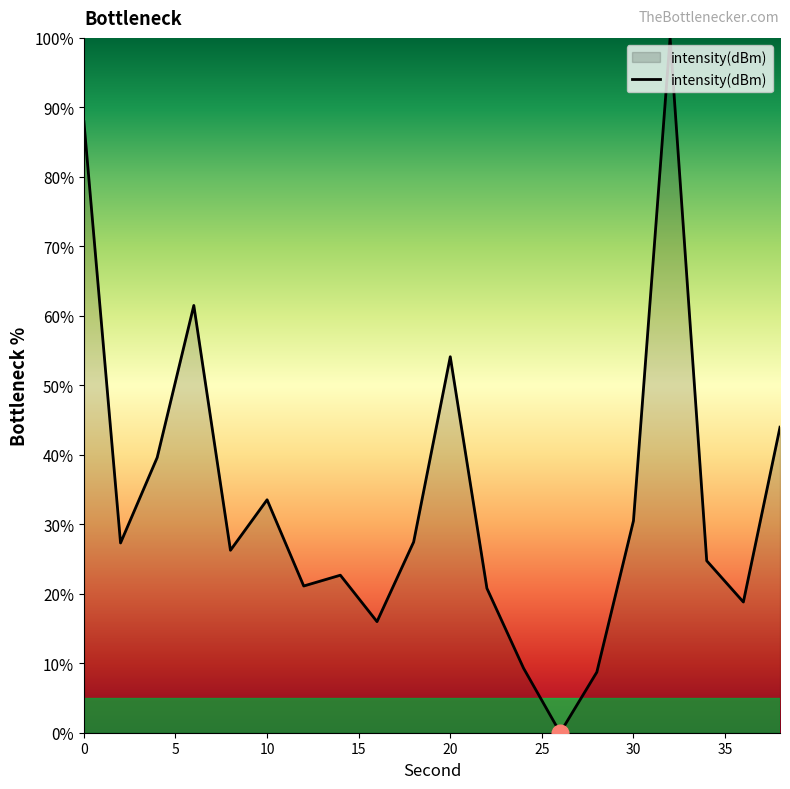

What is the maximum value shown in the chart?

100.0